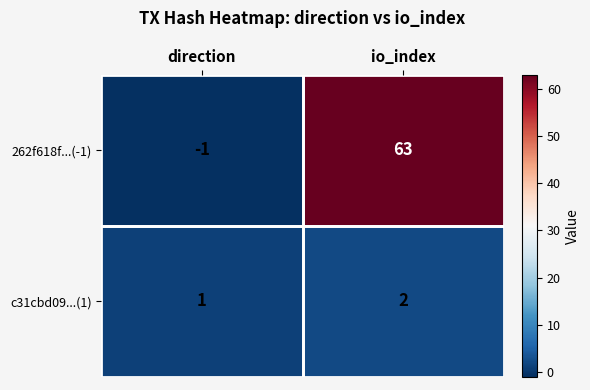

How many distinct data groups are displayed?

2